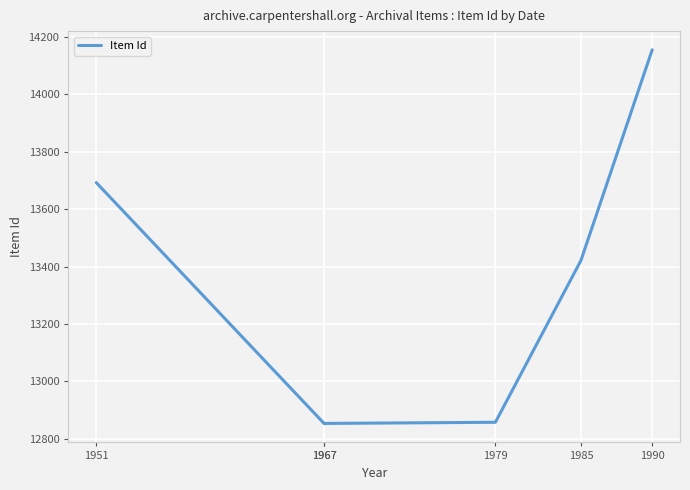

Reading right to left, what are all the values shown in this chart?

14154	13421	12858	12854	12853	13692